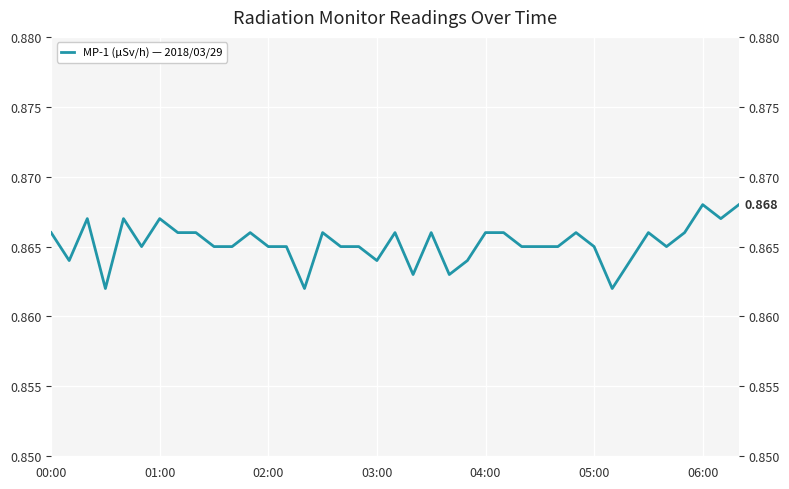

True or false: the data shows 0.9 at 7.

True